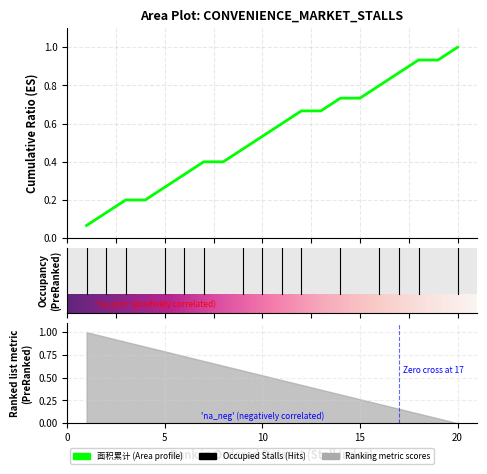

What is the maximum value shown in the chart?

1.0